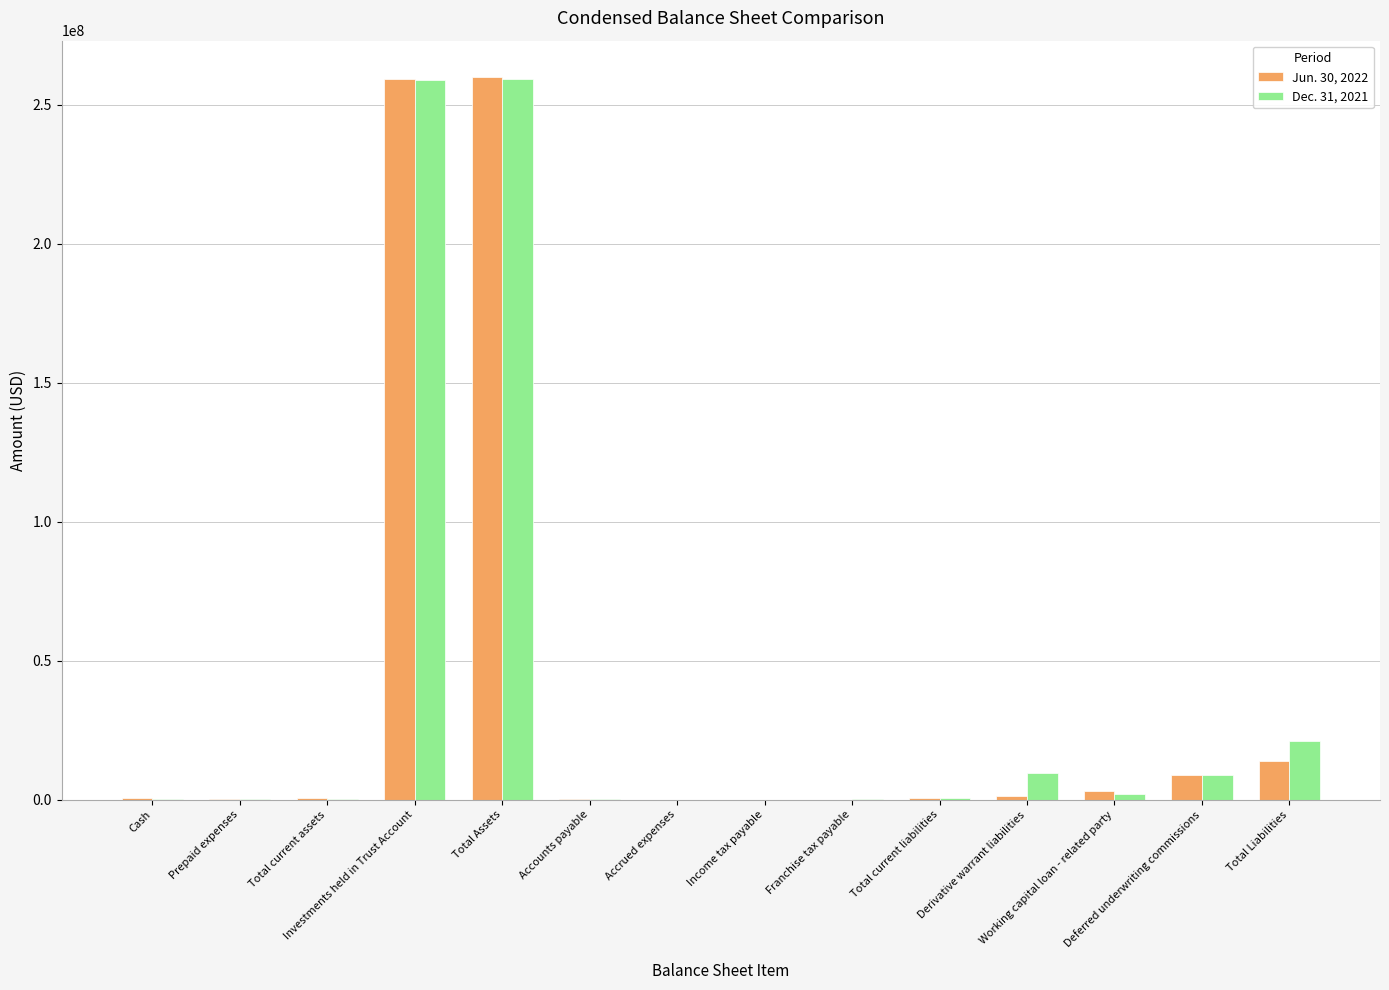

What is the maximum value shown in the chart?

260022997